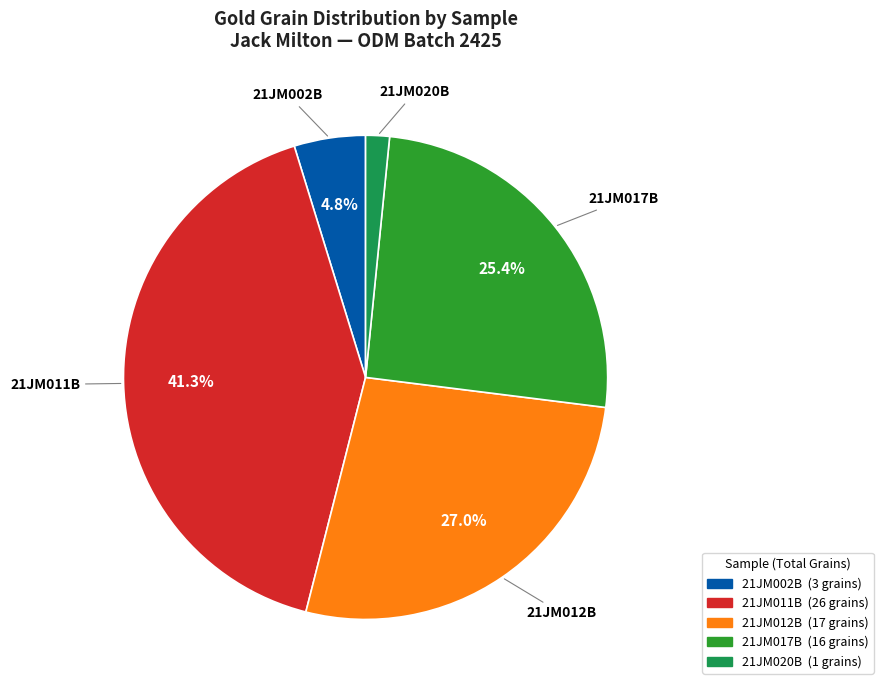

Count the number of slices in the pie.

5